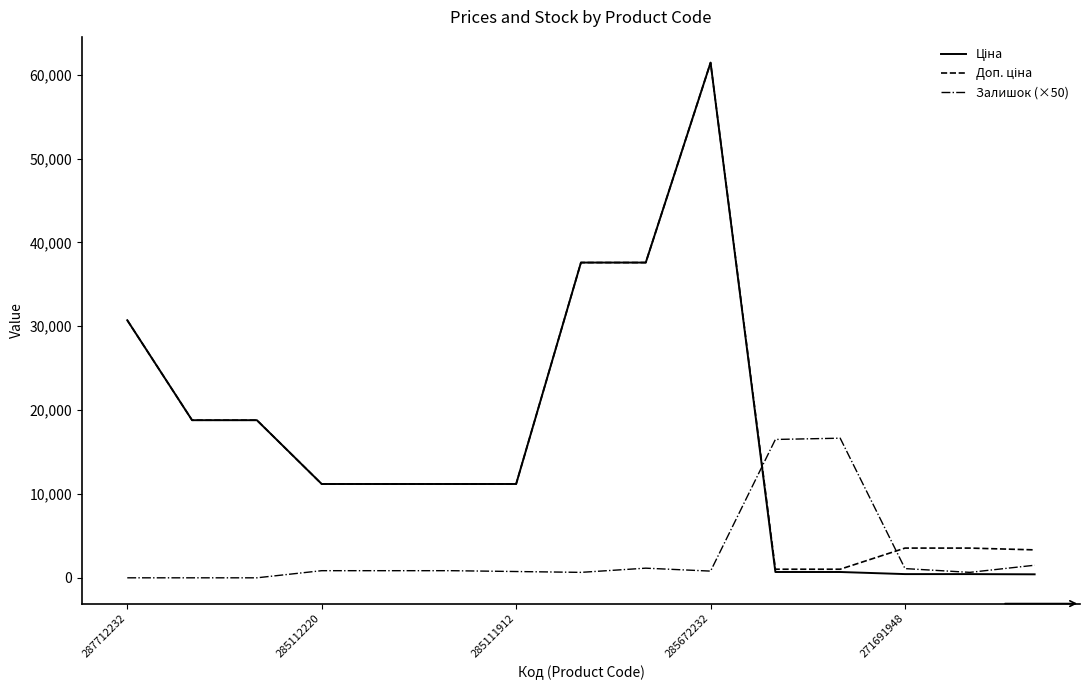

What is the difference between the maximum and minimum values in the Ціна series?

61017.7